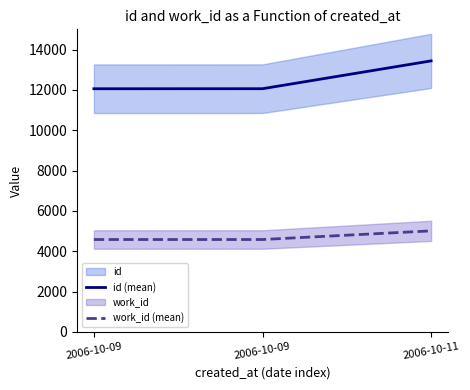

What is the difference between the maximum and minimum values in the id (mean) series?

1381